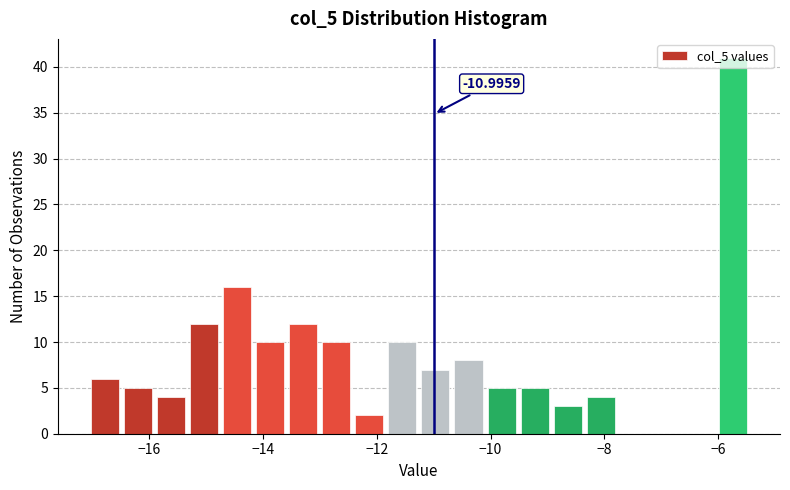

Around what value on the x-axis is the tallest bar? Give the approximate position of its centre, as read against the axis.

-5.8